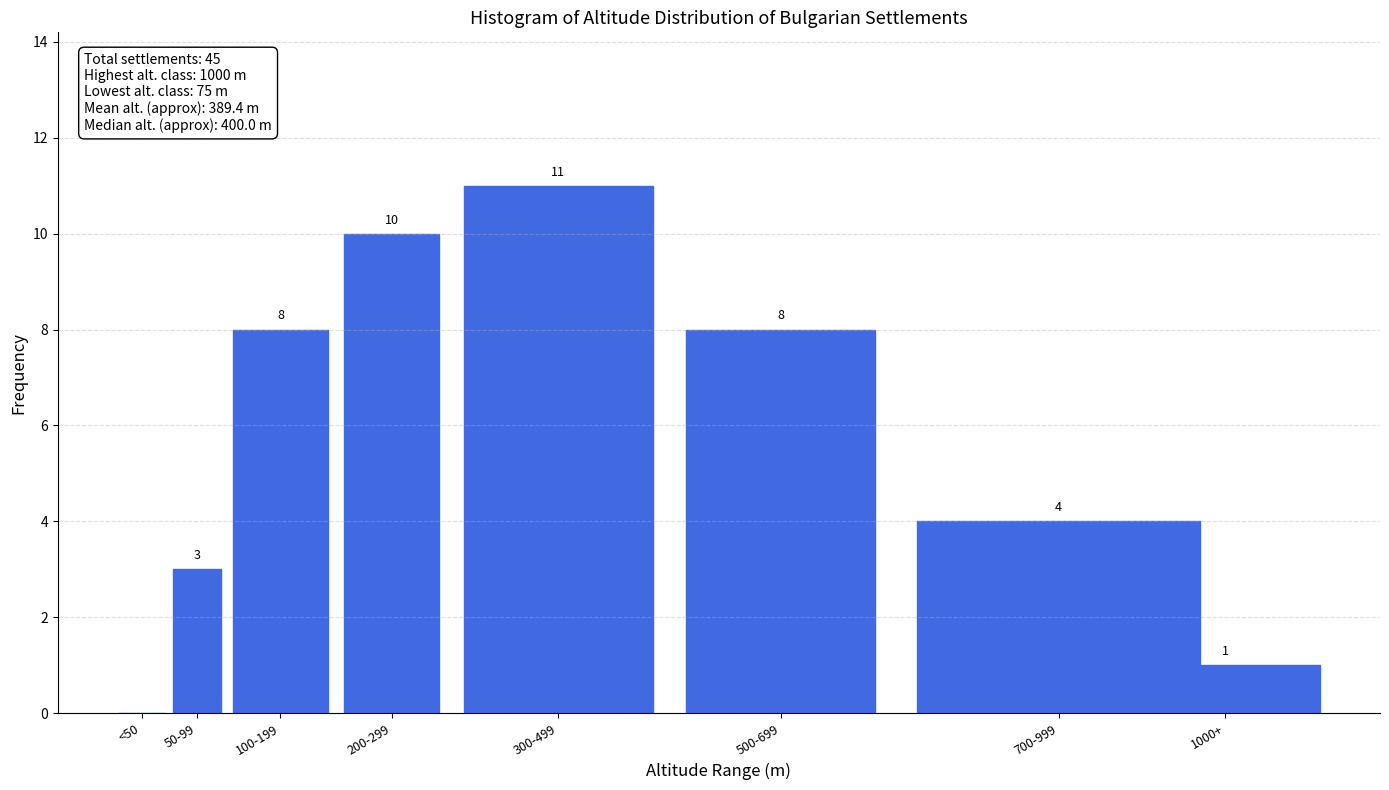

Reading left to right, what are all the values shown in this chart?

<50=0	50-99=3	100-199=8	200-299=10	300-499=11	500-699=8	700-999=4	1000+=1